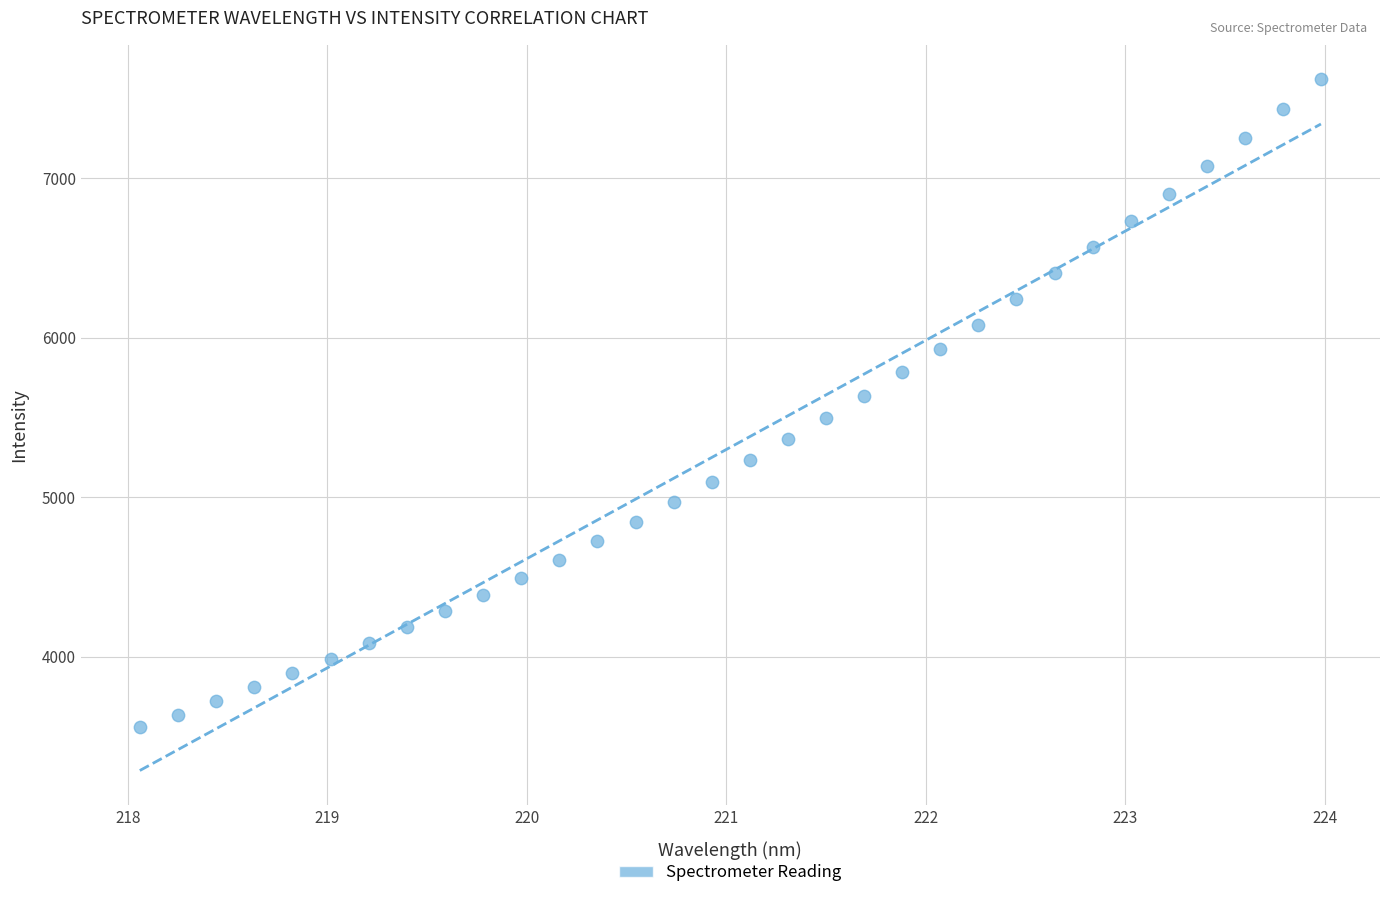

What is the range of X values (max minus min)?

5.9